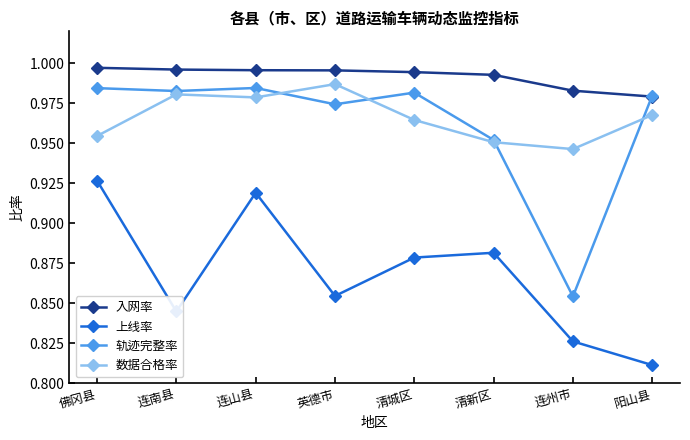

Does the chart display data point markers on the line(s)?

Yes